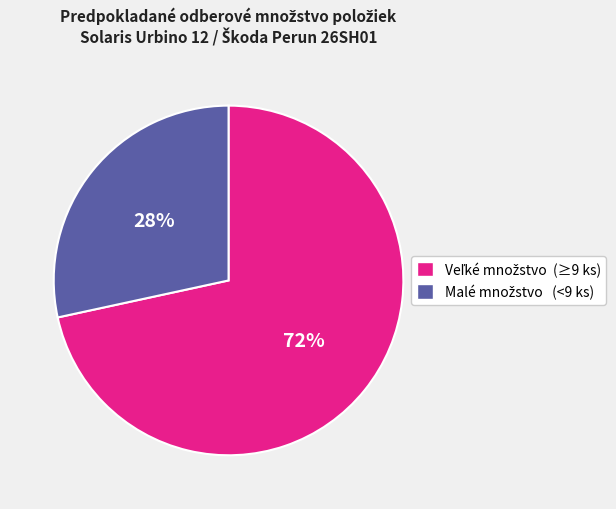

Is there a majority slice in this chart?

Yes